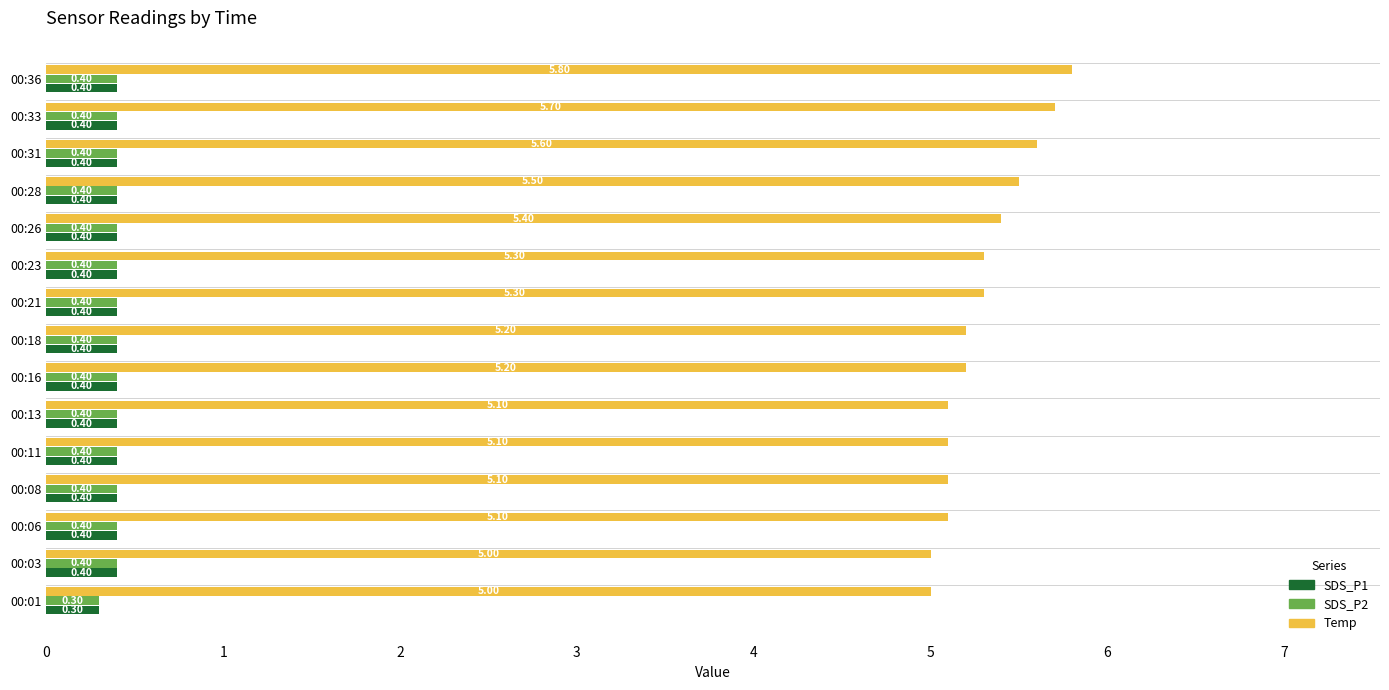

What is the average value of the Temp series?

5.3